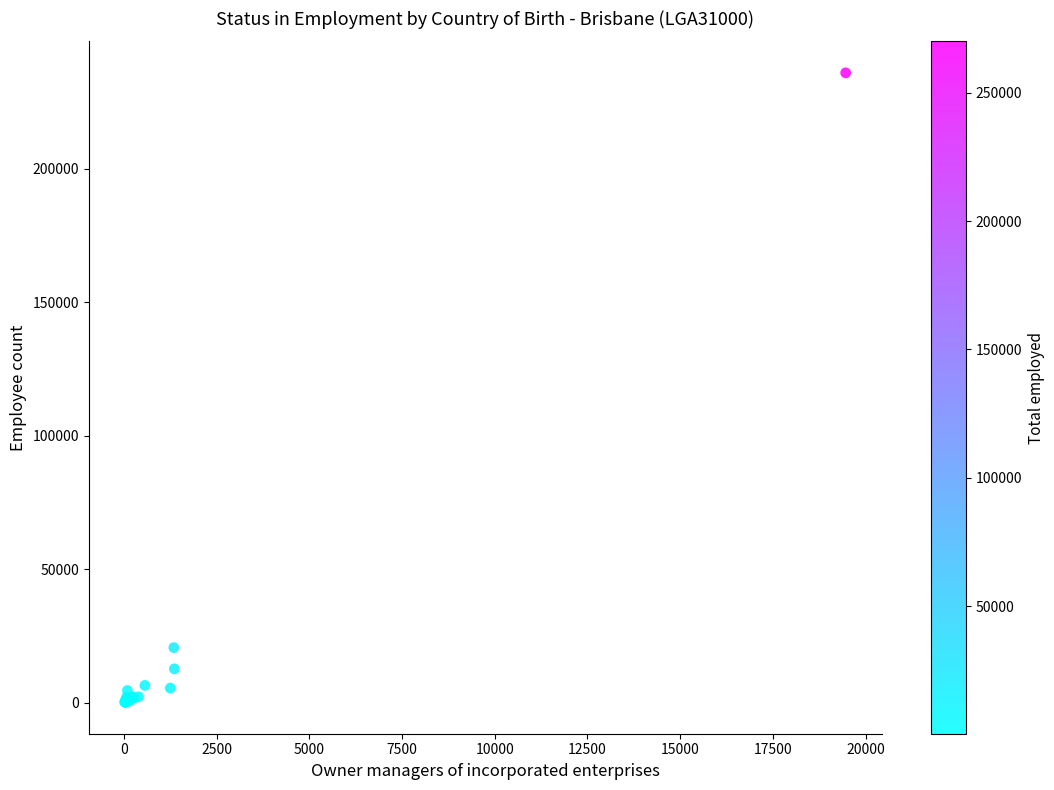

What Y value in the scatter plot is closest to 118045?

20619